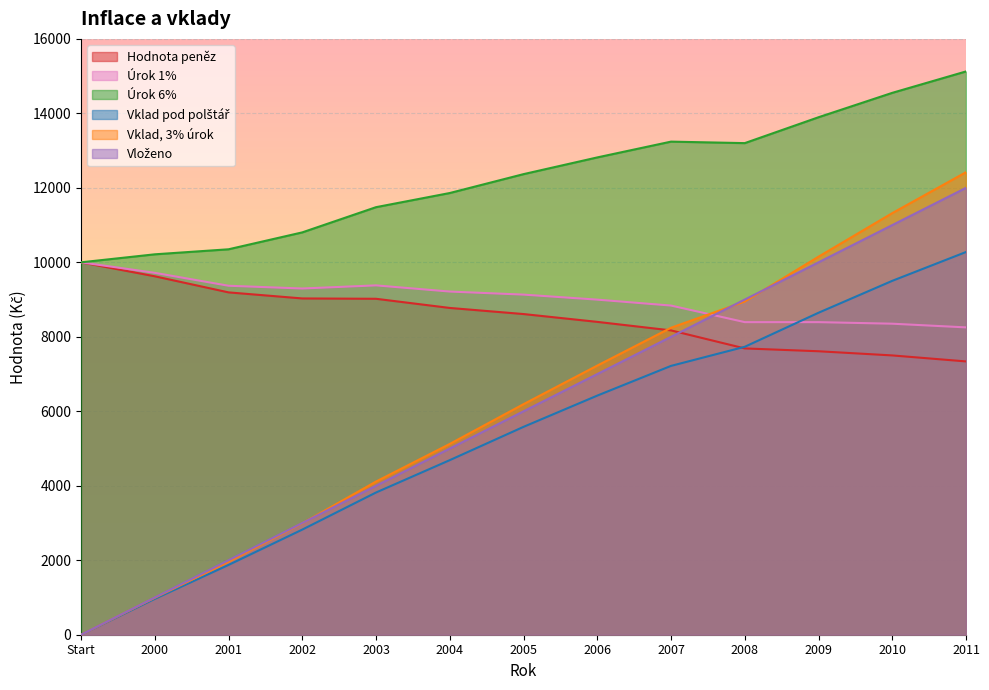

What position from the right is 2002?

10